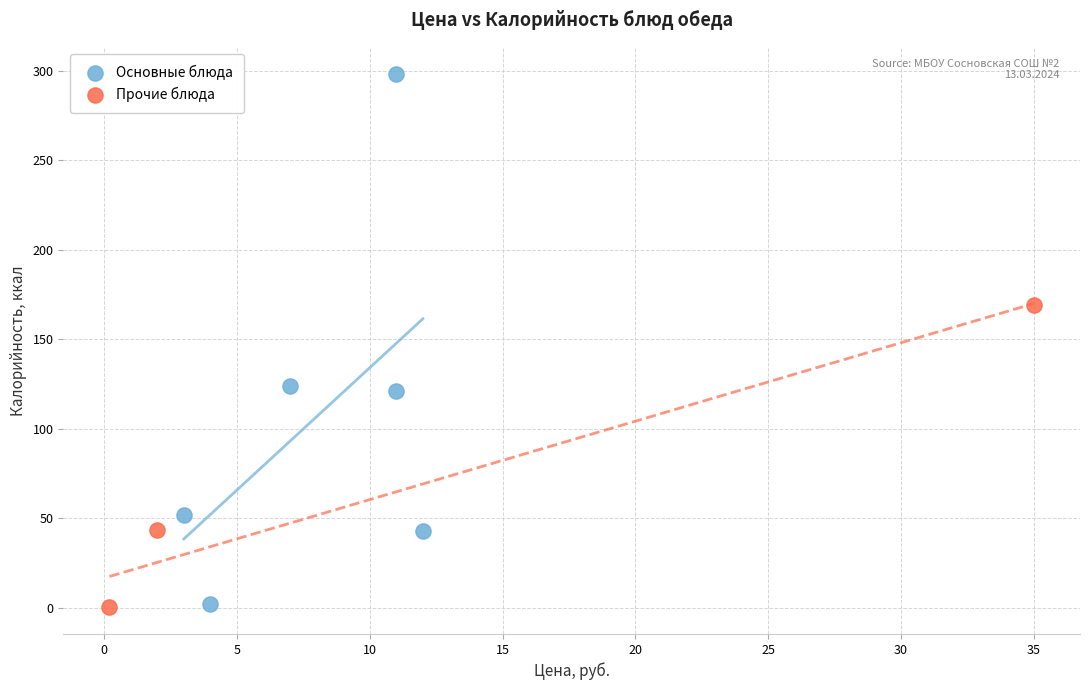

Which series has the widest spread of Y values?

Основные блюда